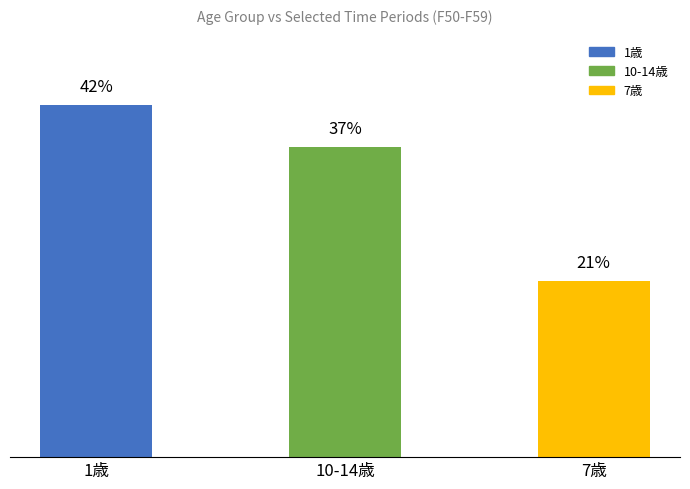

Does the chart contain any negative values?

No